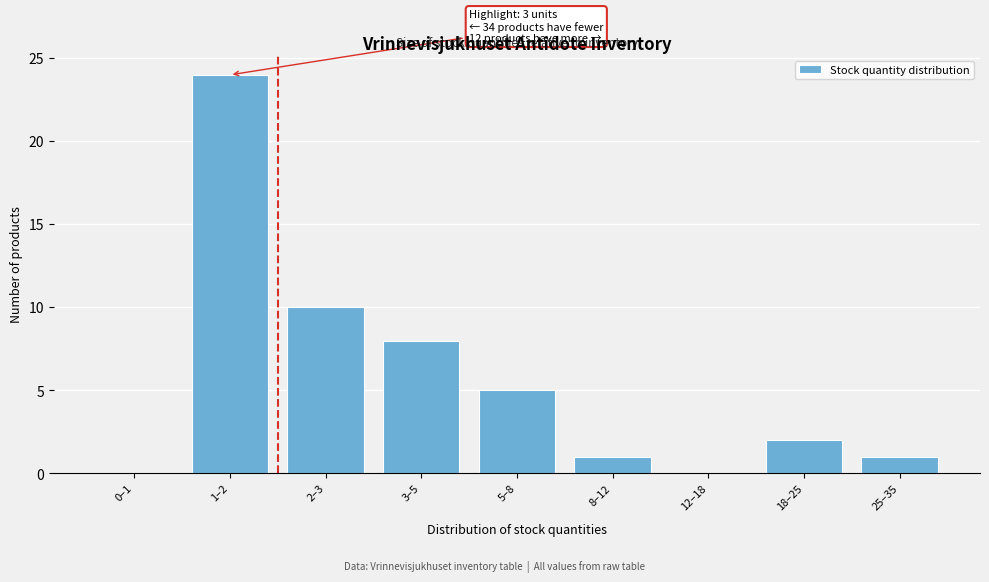

Reading left to right, list all the values displayed in this chart.

0–1=0	1–2=24	2–3=10	3–5=8	5–8=5	8–12=1	12–18=0	18–25=2	25–35=1